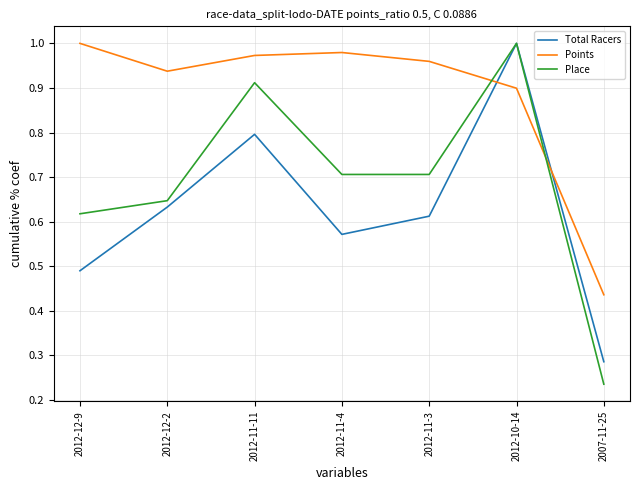

The Points series shows 0.4 at 2012-11-4. True or false?

False